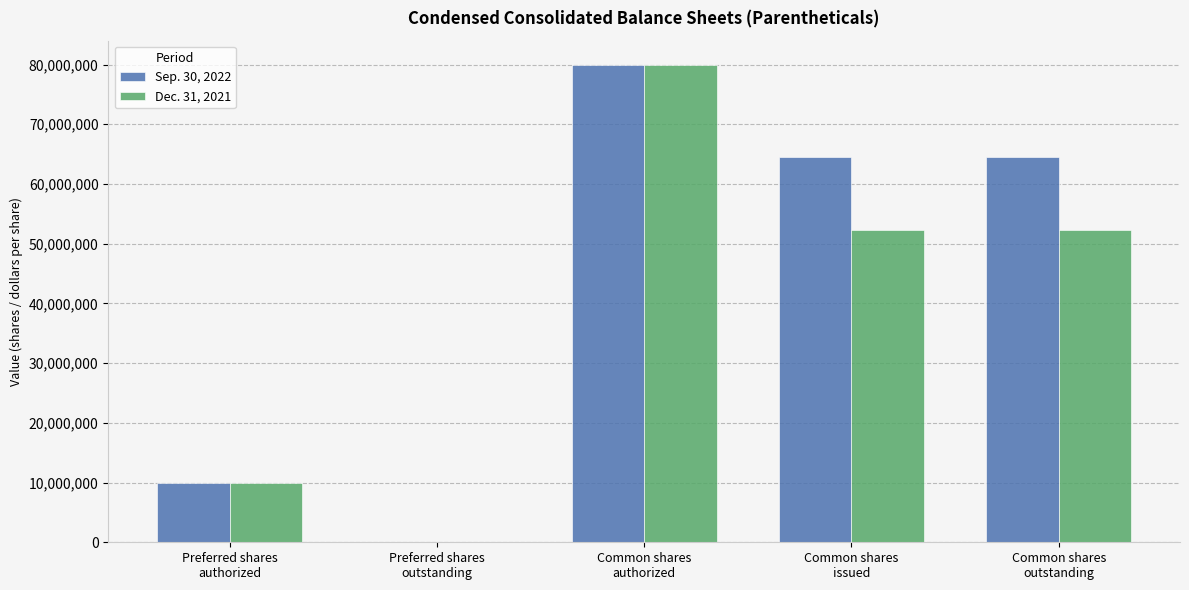

What is the sum of all Dec. 31, 2021 values?

194575474